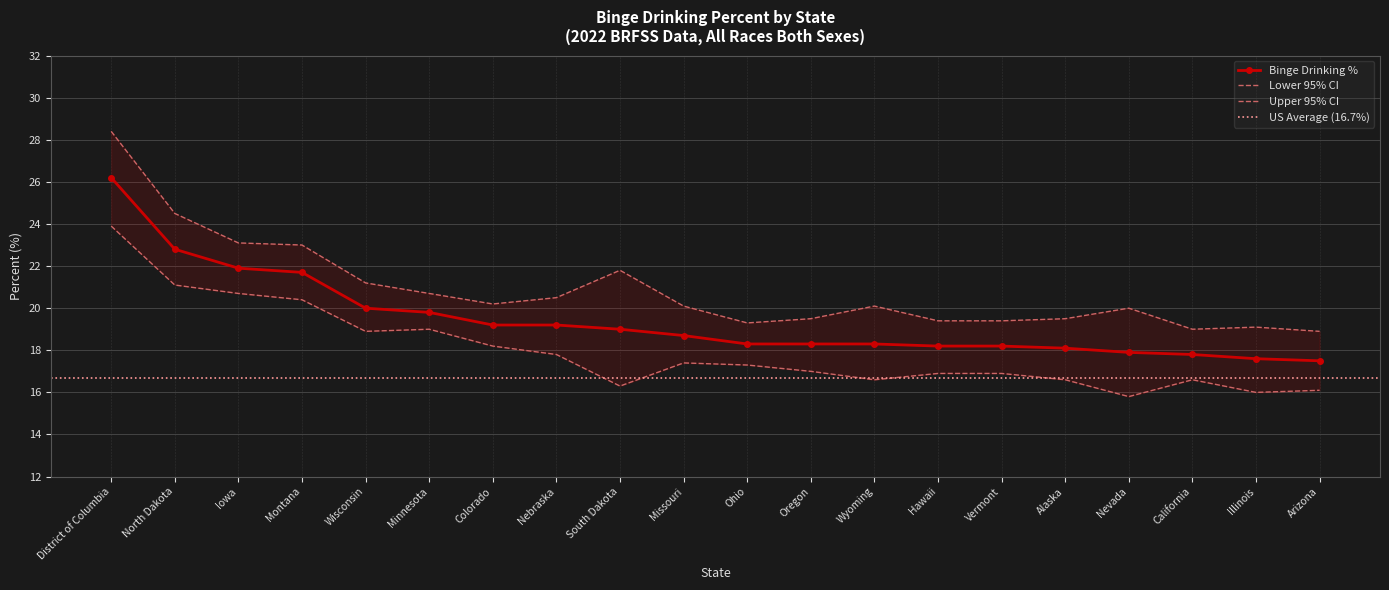

The Percent (Binge Drinking %) series shows 6.5 at Oregon. True or false?

False